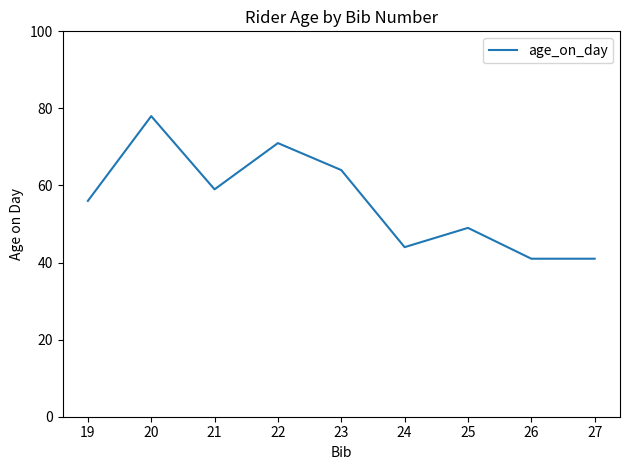

What is the approximate value at 25, to the nearest 10?

50